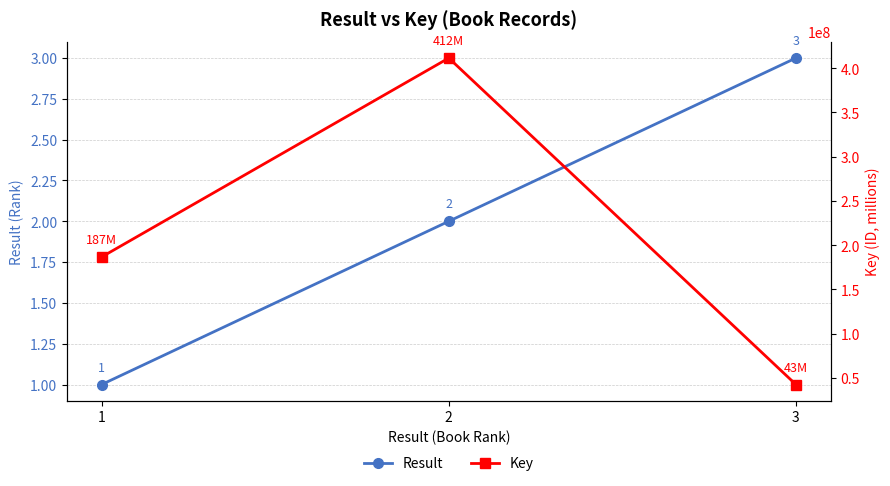

At which label does Key reach its minimum?

3